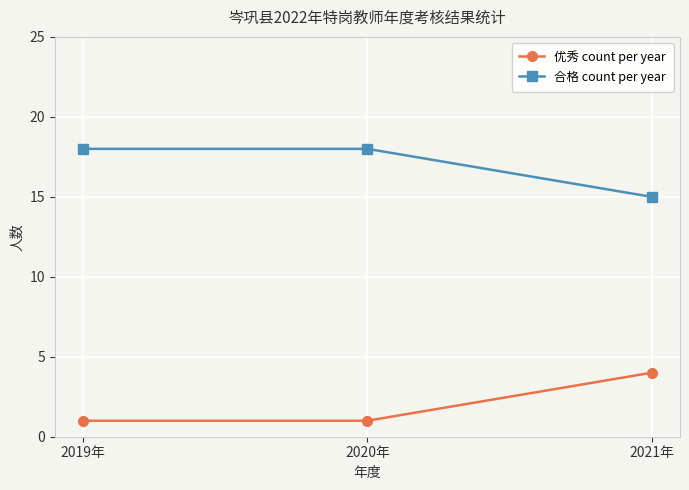

What is the label of the 3rd point from the left?

2021年